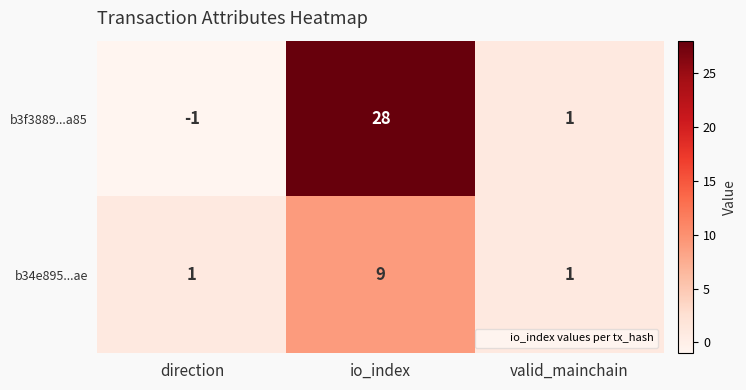

Reading right to left, extract all data points from this chart.

b3f3889...a85: 1	28	-1
b34e895...ae: 1	9	1